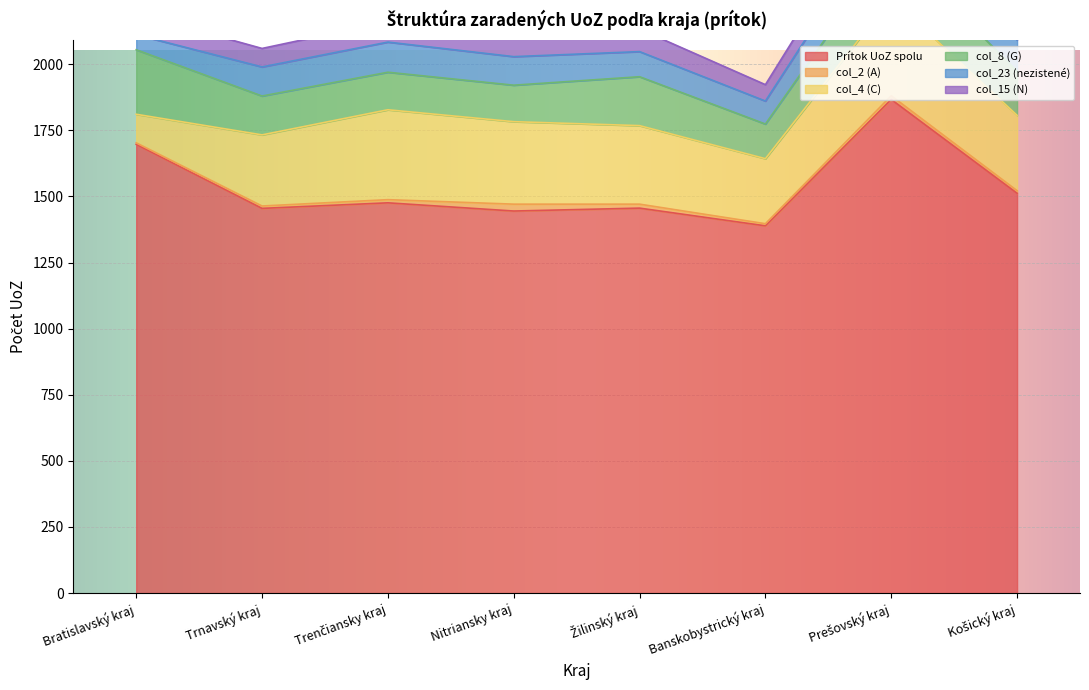

What is the average value of the col_4 (C) series?

278